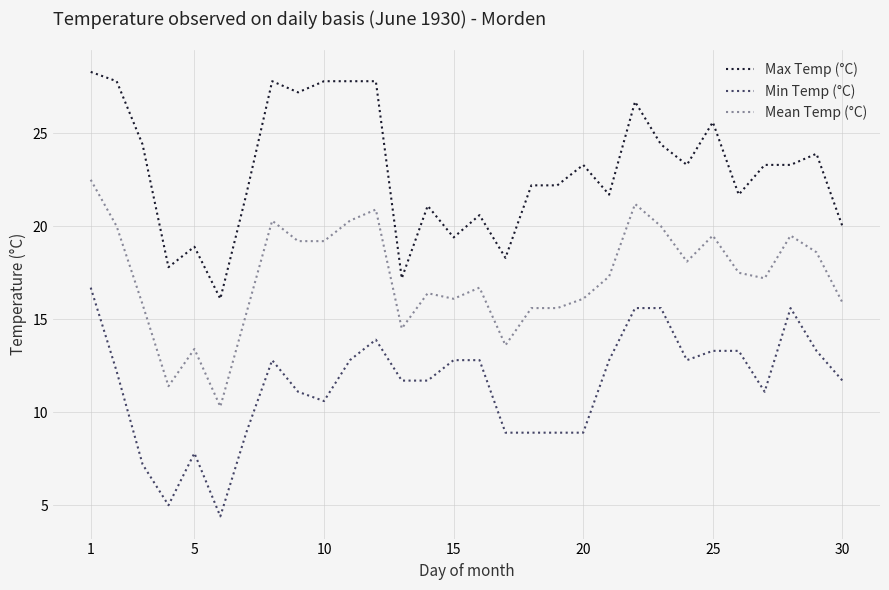

What is the difference between the maximum and minimum values in the Max Temp (°C) series?

12.2